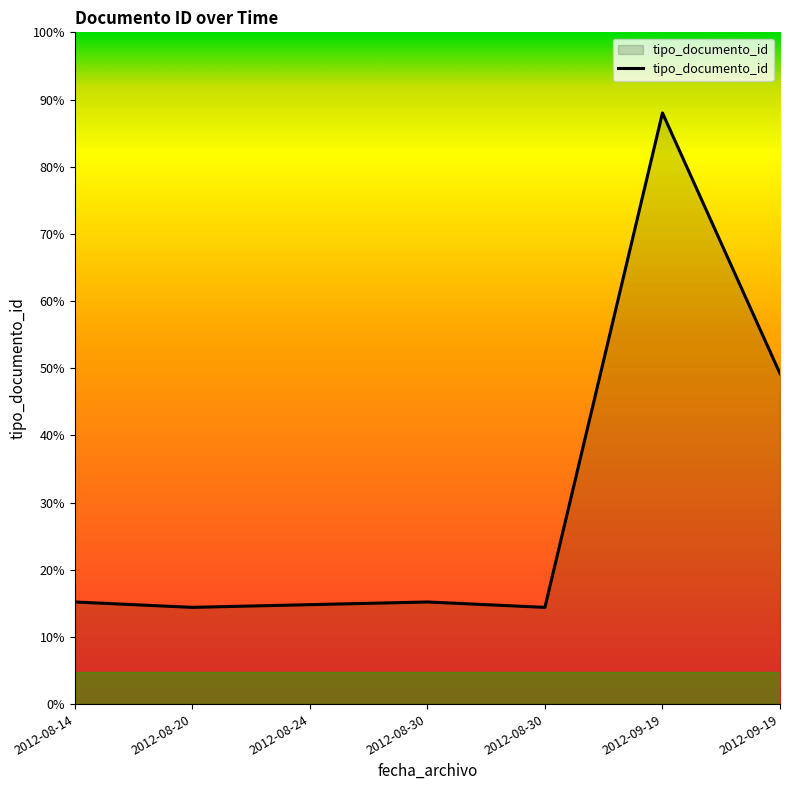

Where does the data first go above 38?

2012-09-19